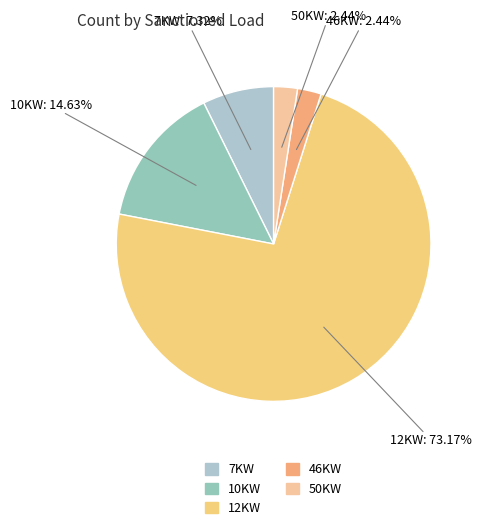

Which category accounts for the majority?

12KW